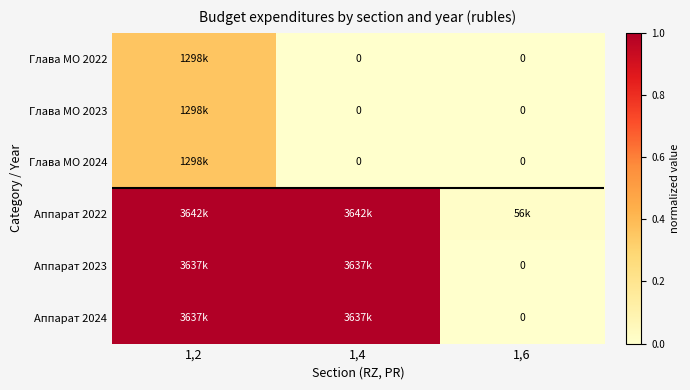

What is the average value of the Аппарат 2022 series?

0.7